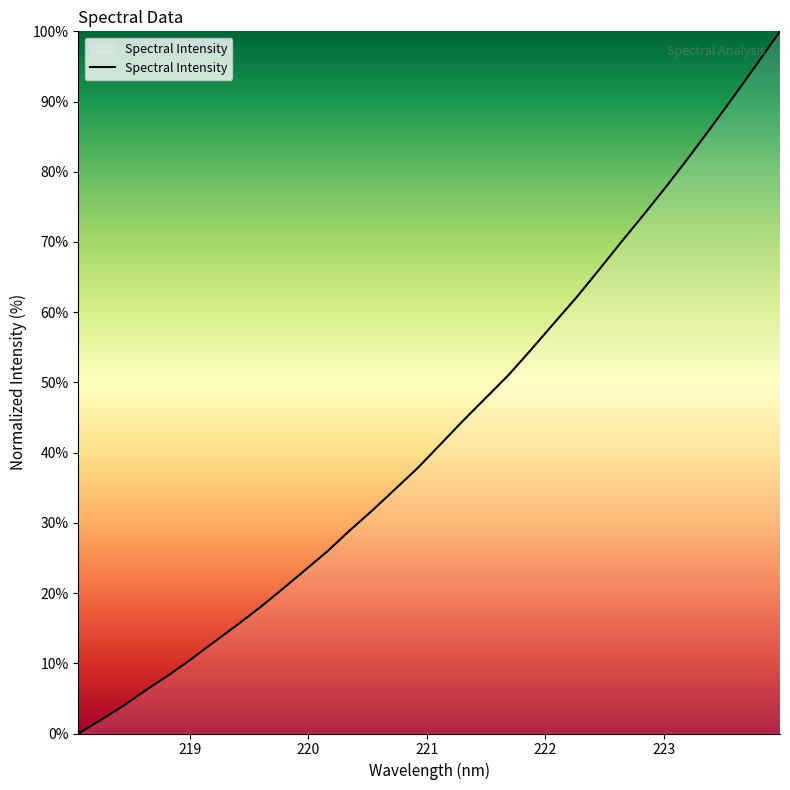

What is the difference between the maximum and minimum values?

100.0